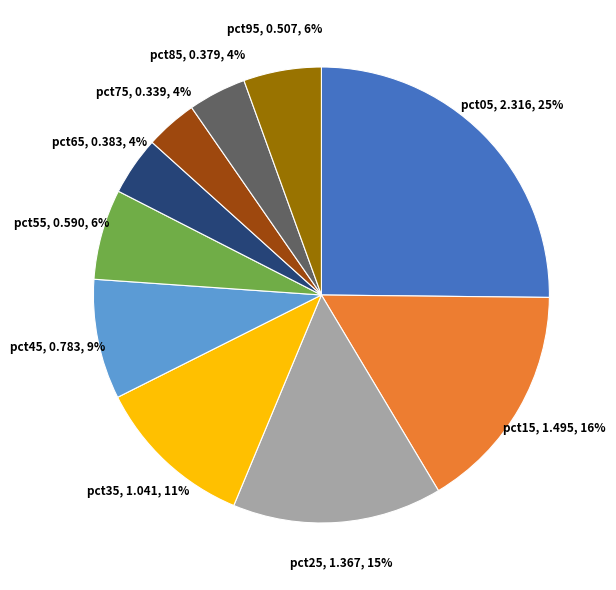

Is there any slice that represents more than half of the pie?

No